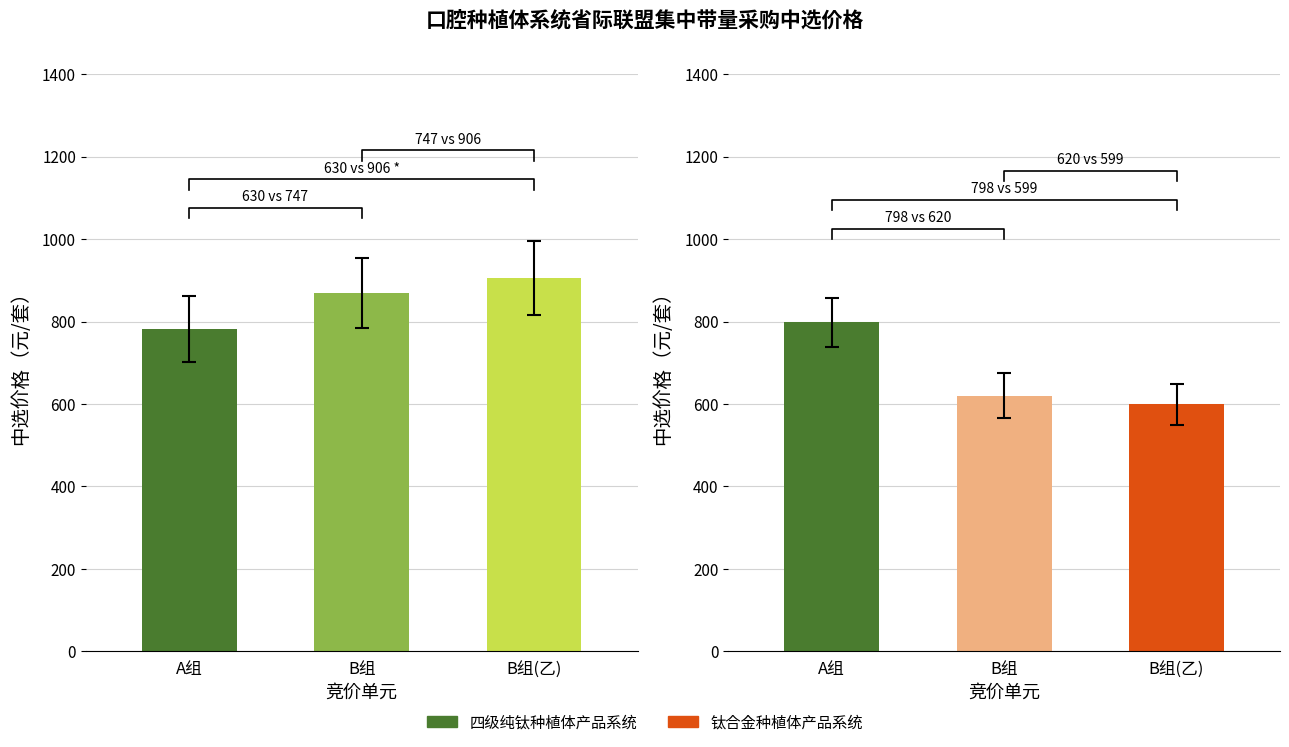

Does the chart contain stacked bars?

No